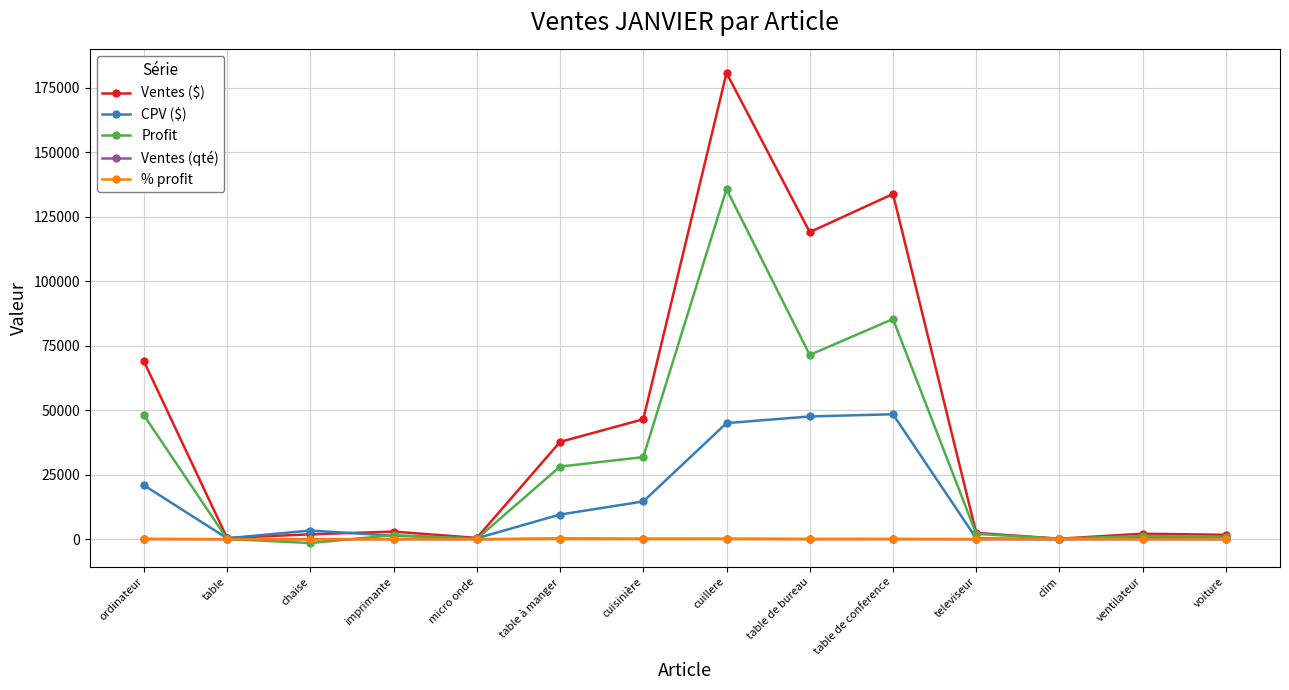

What is the difference between the second highest and minimum values in the Profit series?

86860.5